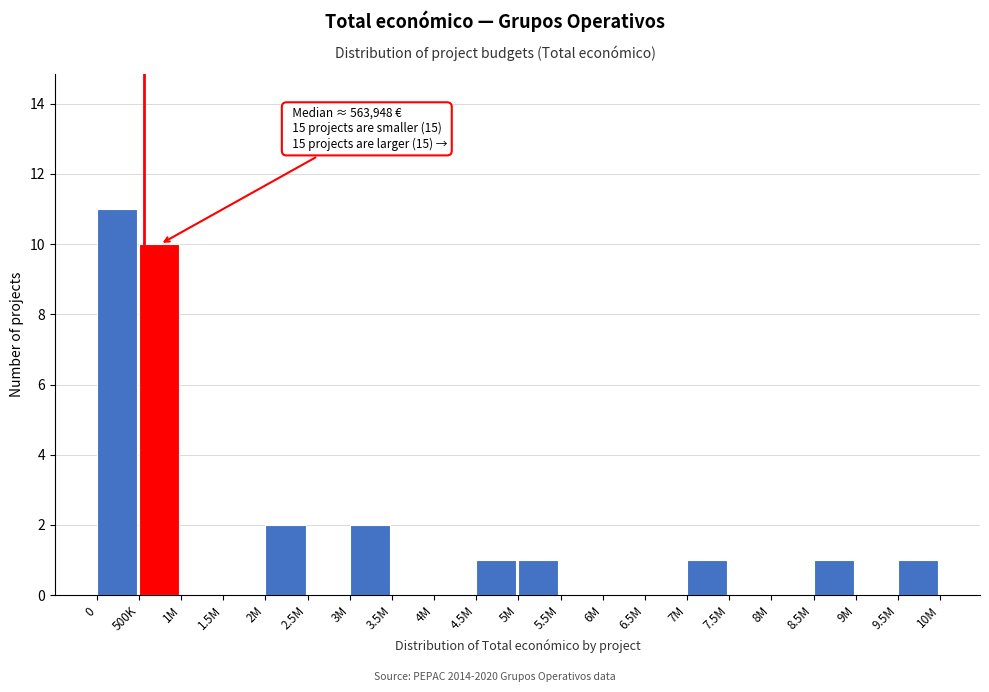

Reading right to left, what are all the values shown in this chart?

9.5M=1	9M=0	8.5M=1	8M=0	7.5M=0	7M=1	6.5M=0	6M=0	5.5M=0	5M=1	4.5M=1	4M=0	3.5M=0	3M=2	2.5M=0	2M=2	1.5M=0	1M=0	500K=10	0=11